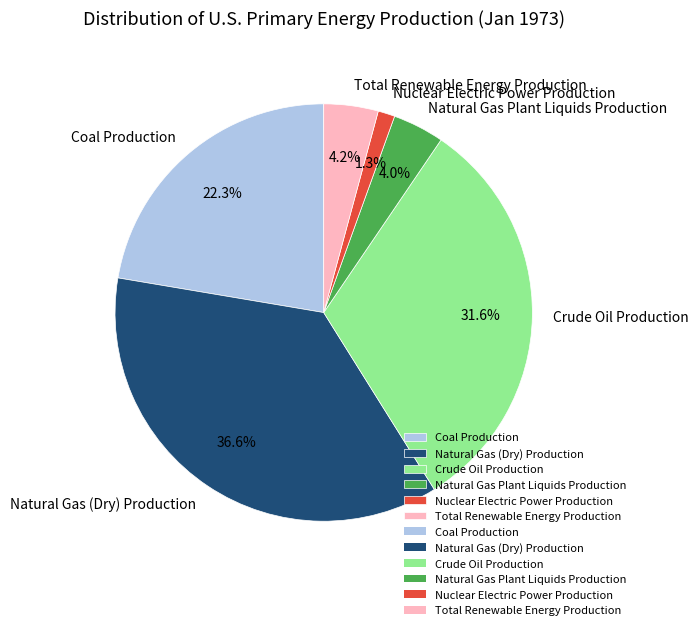

To the nearest percent, what is the combined percentage of Nuclear Electric Power Production and Natural Gas (Dry) Production?

38%